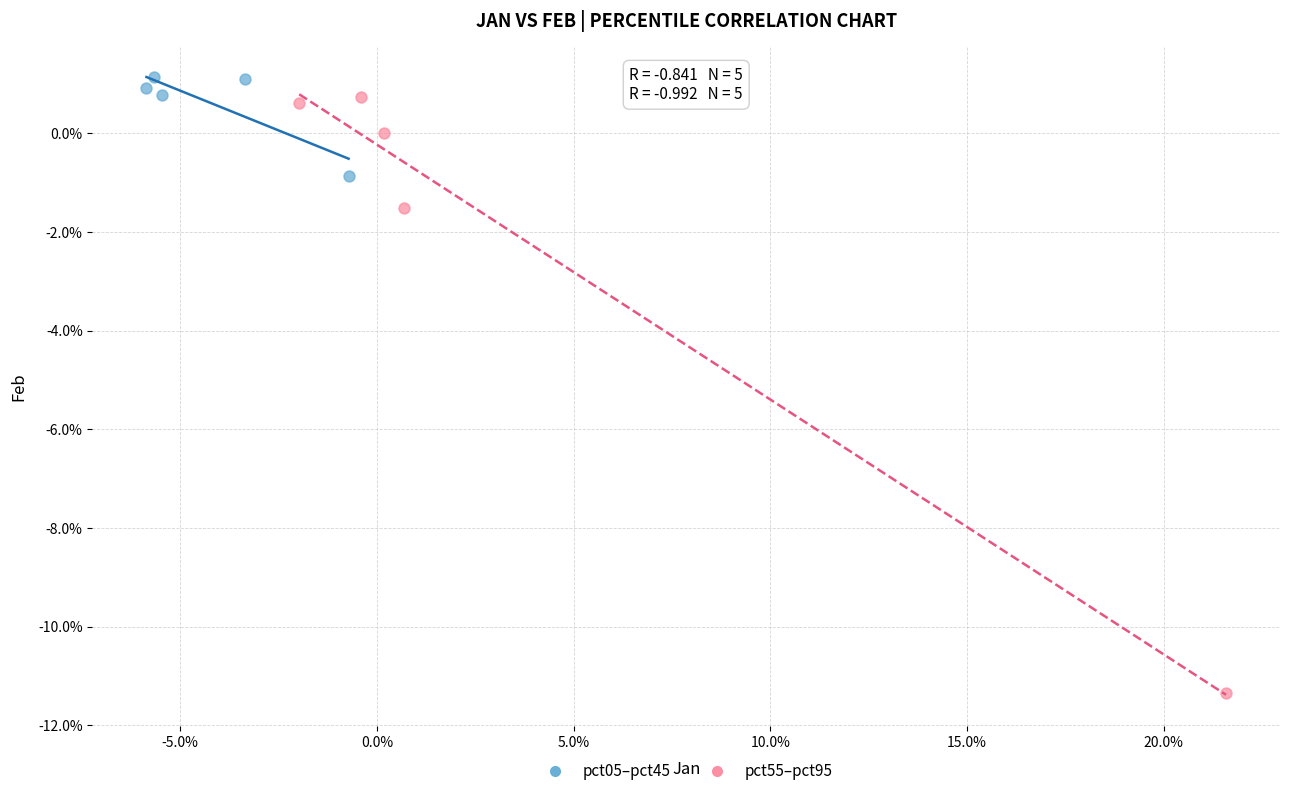

Which series contains the lowest Y value?

pct55–pct95